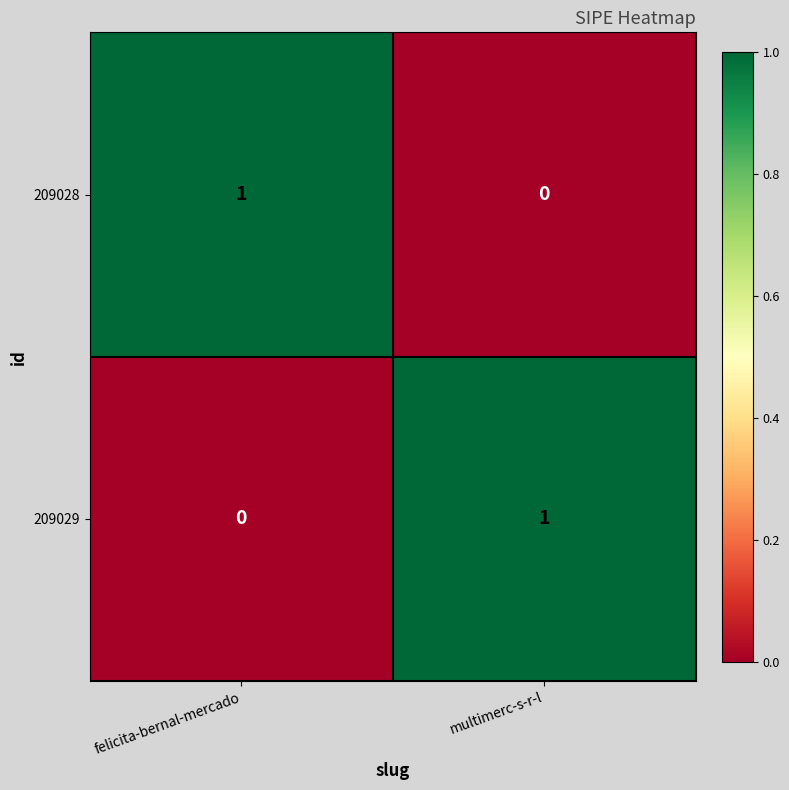

What is the difference between the highest and lowest values at multimerc-s-r-l?

1